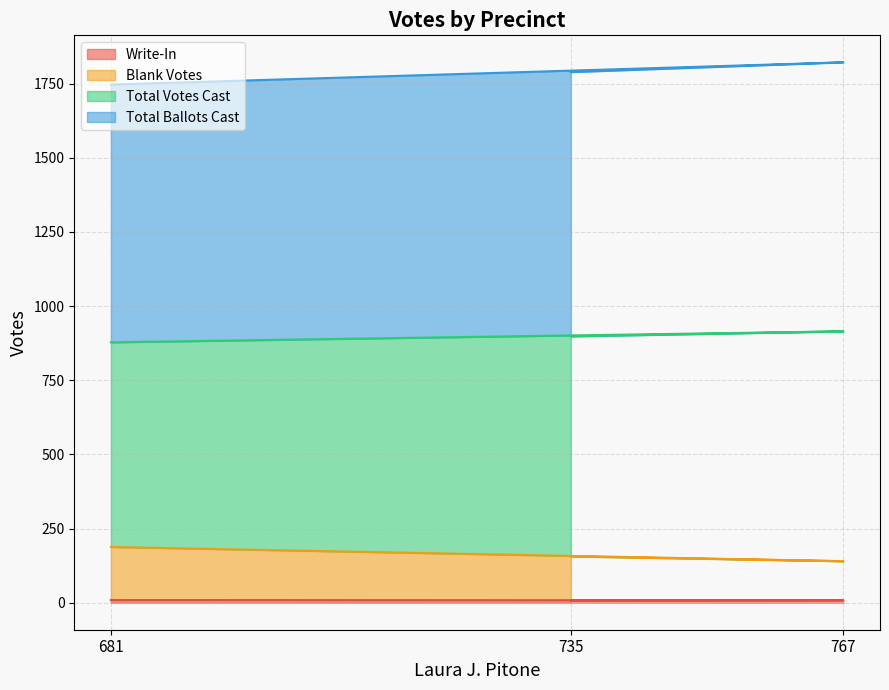

At which category is the sum across all series the highest?

767